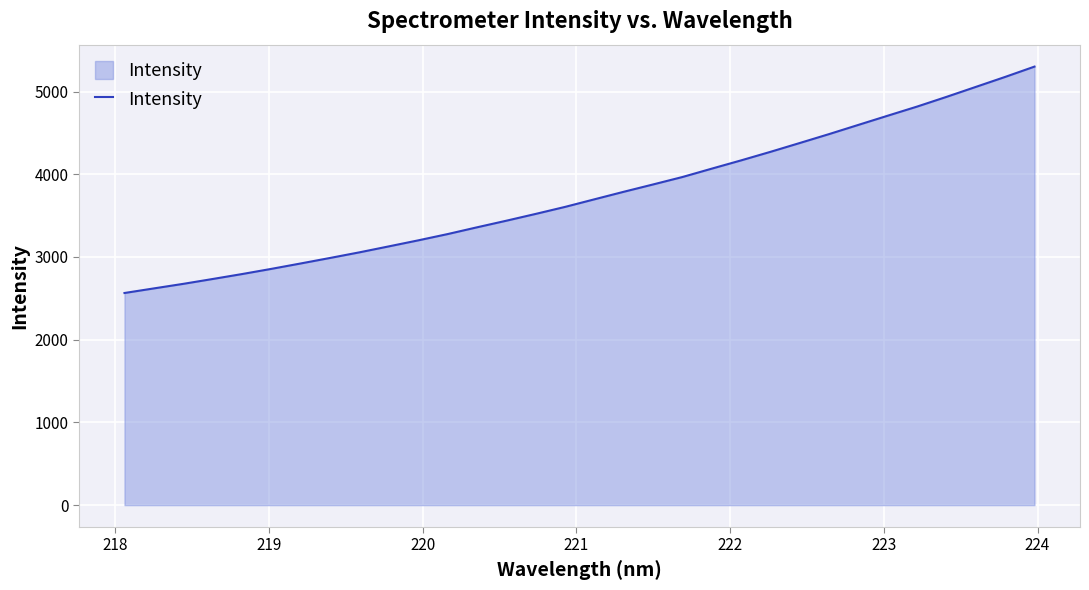

What is the minimum value shown in the chart?

2564.6